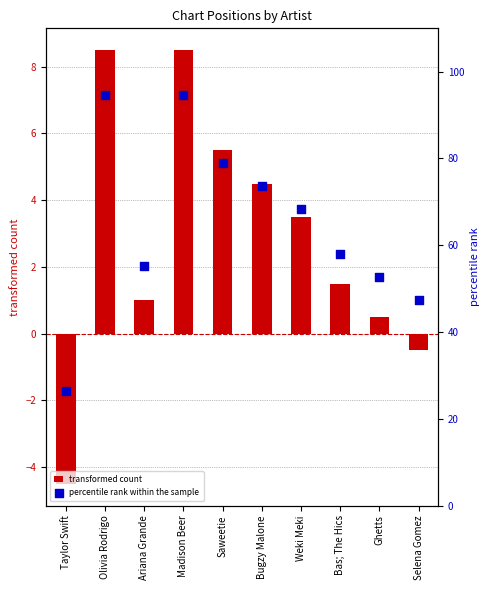

Which series has the widest spread of Y values?

percentile rank within the sample